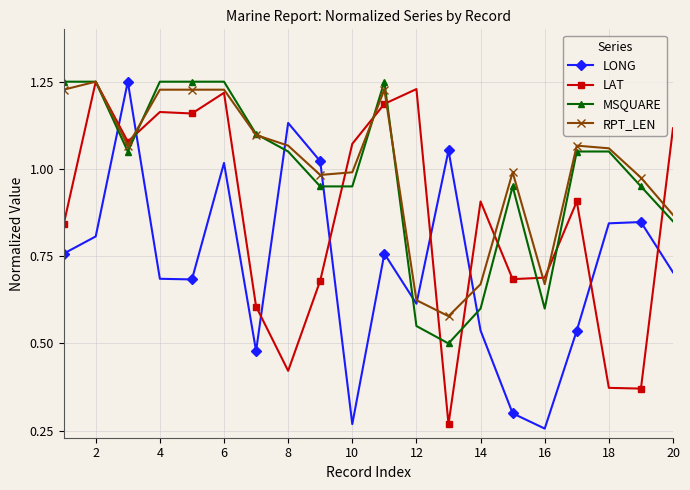

Does the chart display data point markers on the line(s)?

Yes